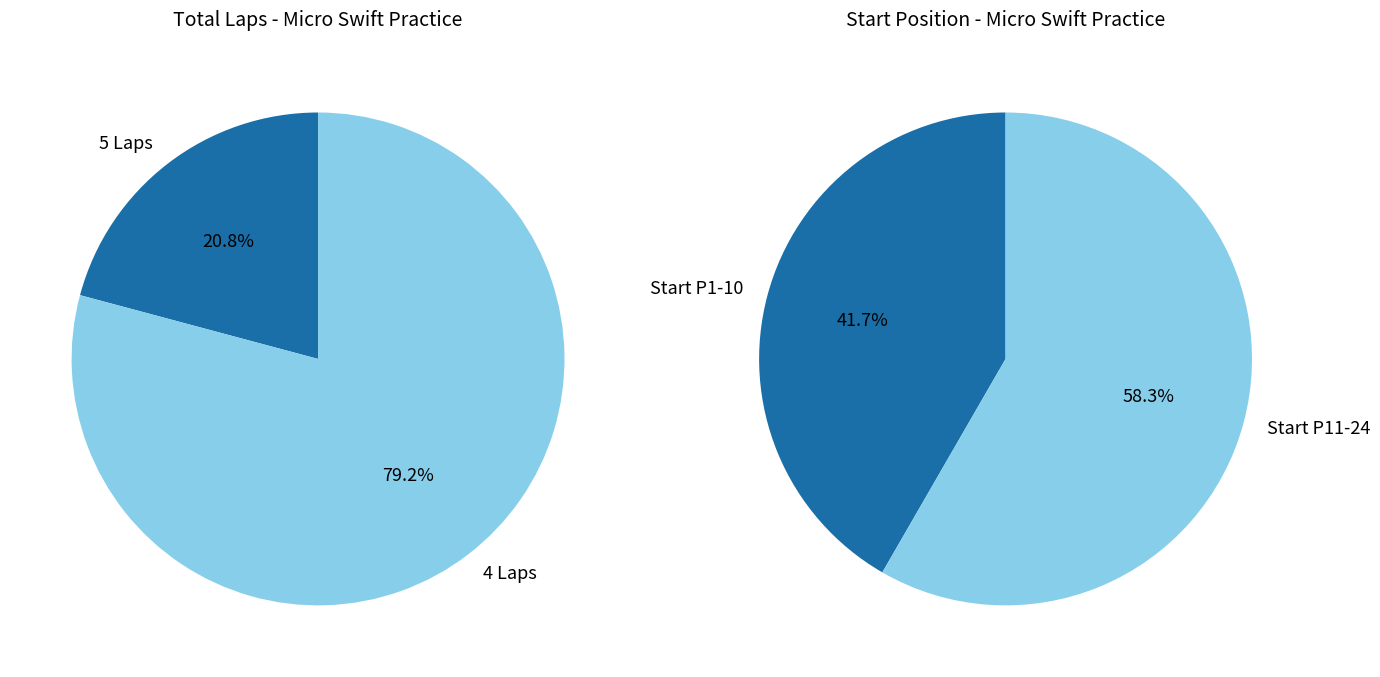

Combined, what portion of the pie is 5 Laps and 4 Laps?

100.0%